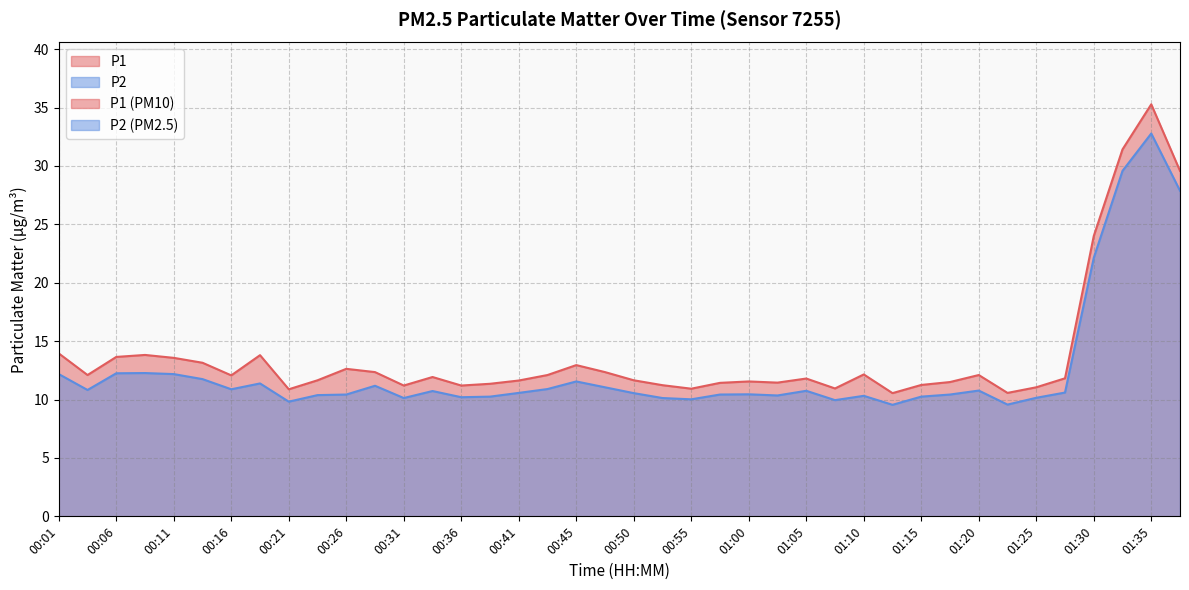

At which category does P2 reach its first local valley?

00:04